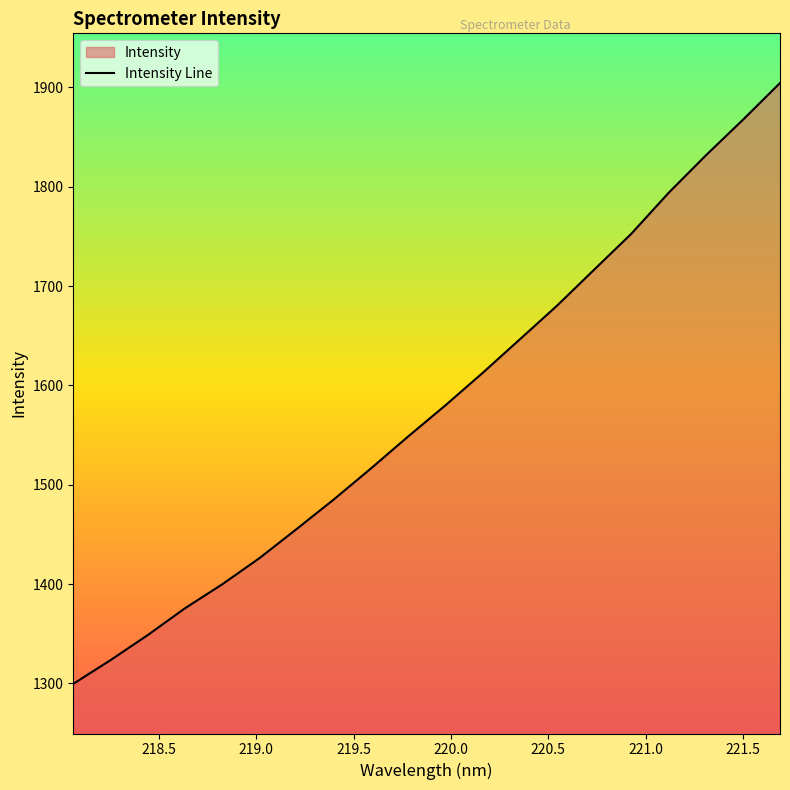

What is the difference between the maximum and minimum values?

605.0